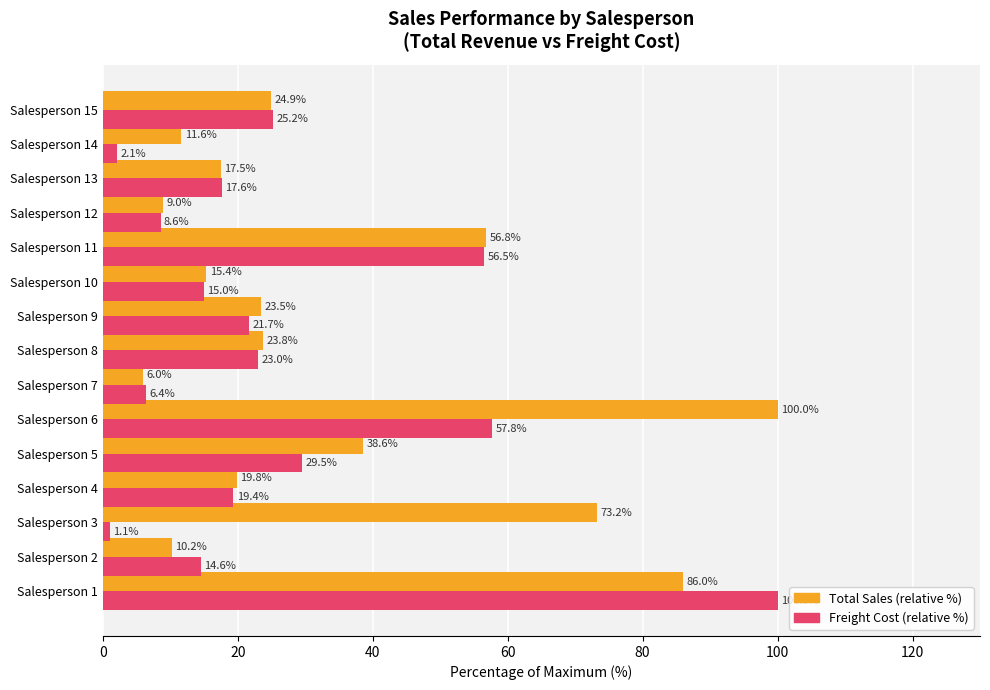

What is the minimum value shown in the chart?

1.1